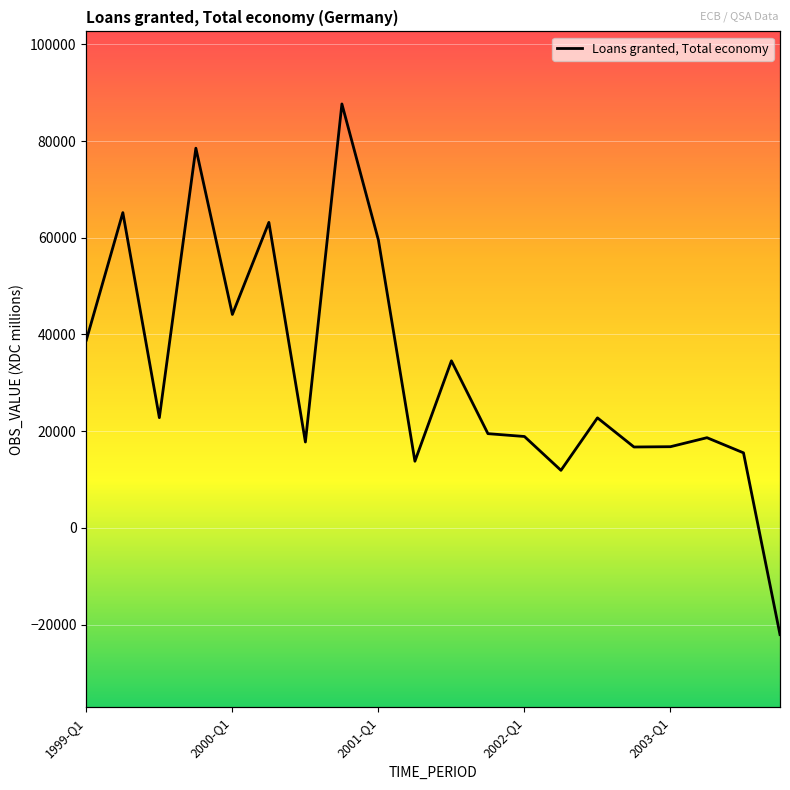

Rank the categories by value from lowest to highest.

2003-Q4, 2002-Q2, 2001-Q2, 2003-Q3, 2002-Q4, 2003-Q1, 2000-Q3, 2003-Q2, 2002-Q1, 2001-Q4, 2002-Q3, 1999-Q3, 2001-Q3, 1999-Q1, 2000-Q1, 2001-Q1, 2000-Q2, 1999-Q2, 1999-Q4, 2000-Q4